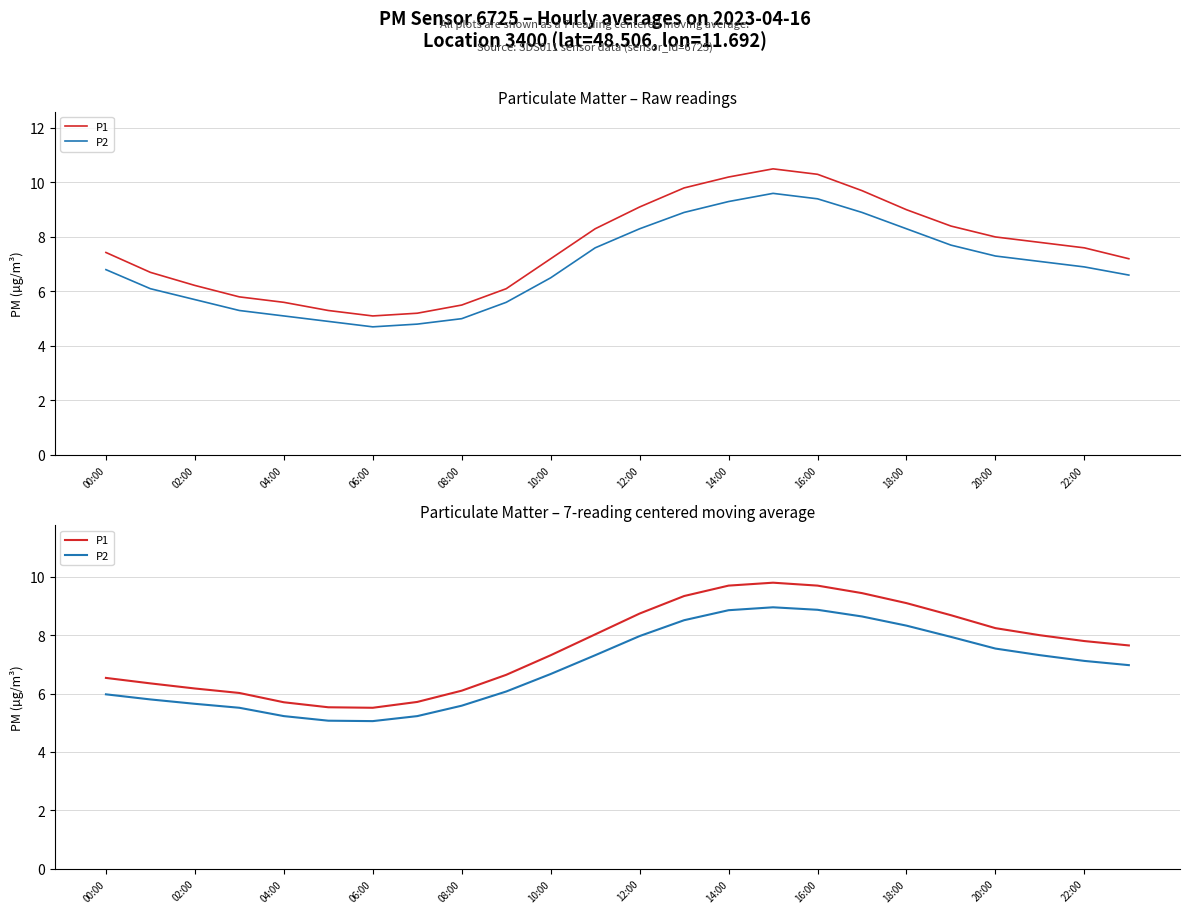

True or false: P2 and P1 intersect in this chart.

False